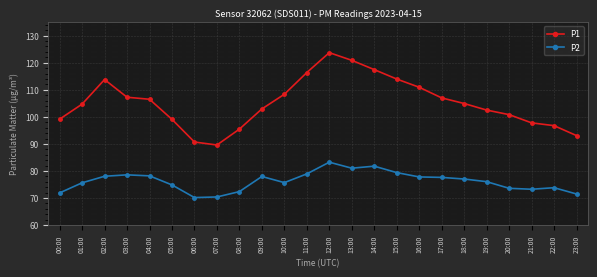

True or false: P1 has more than 0 points higher than both neighbors.

True